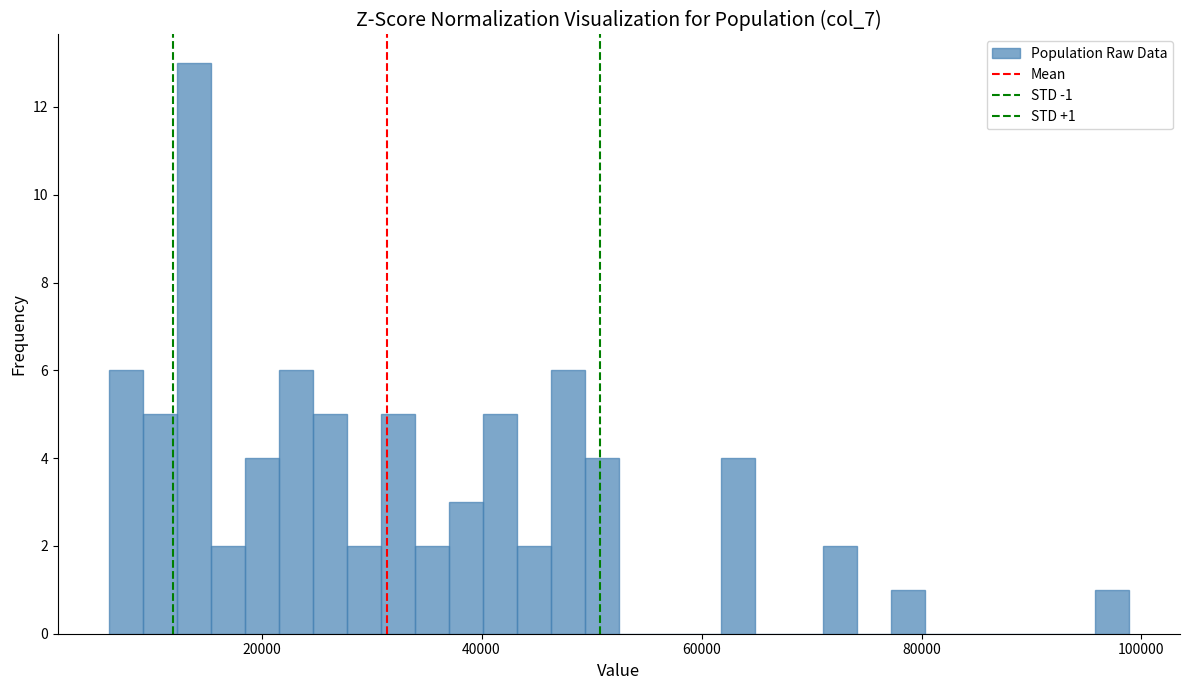

Around what value on the x-axis is the tallest bar? Give the approximate position of its centre, as read against the axis.

14000